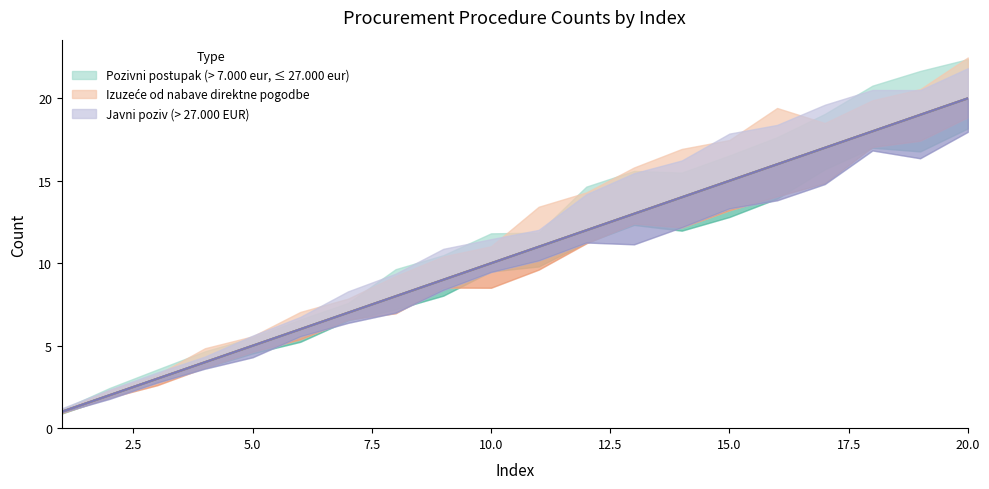

True or false: Izucece od nabave direktne pogodbe has a value of 16 at 16.

True